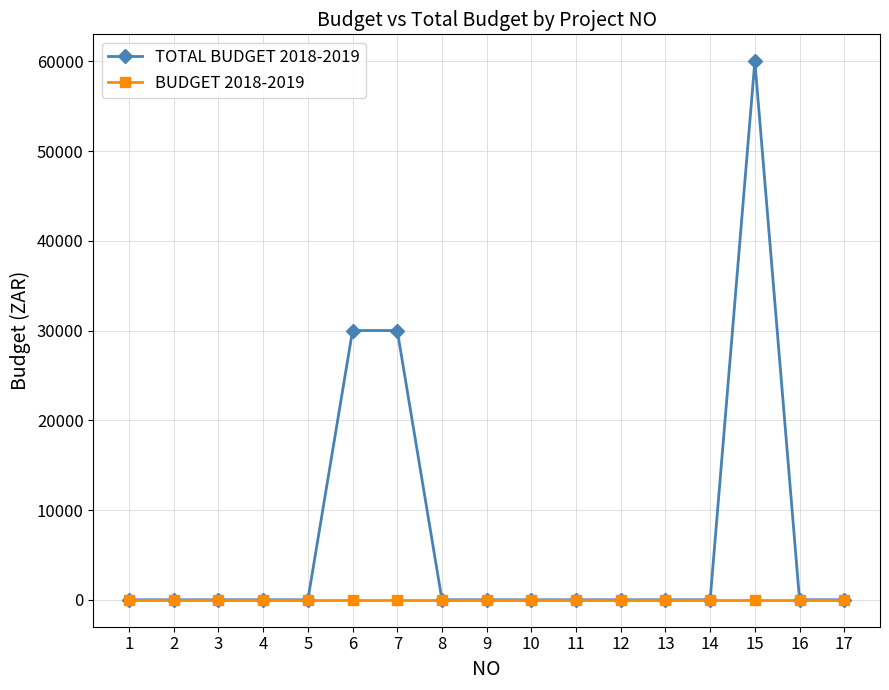

Between 1 and 7, which series saw the biggest shift?

TOTAL BUDGET 2018-2019